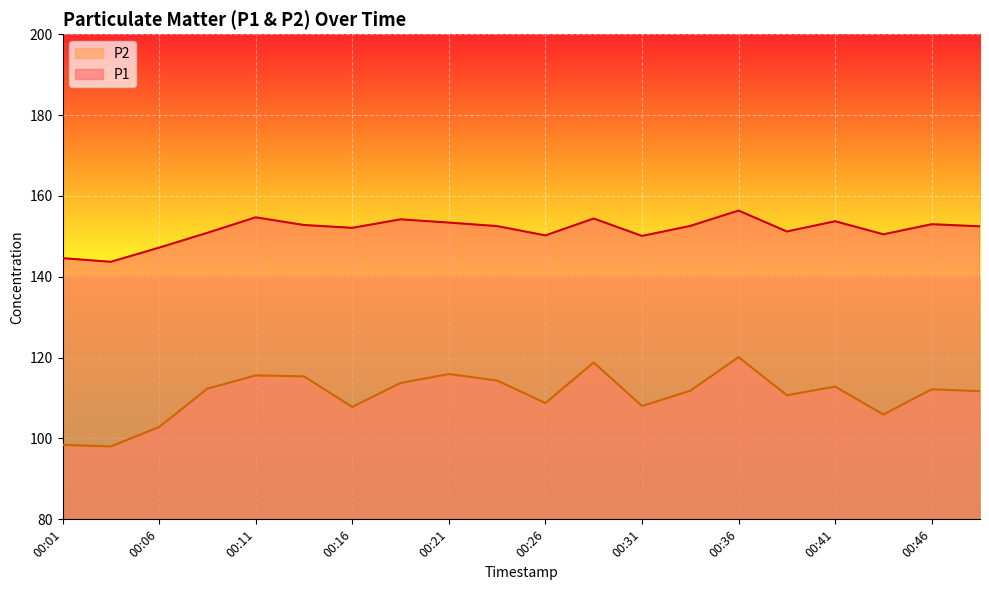

What is the sum of all P2 values?

2215.2